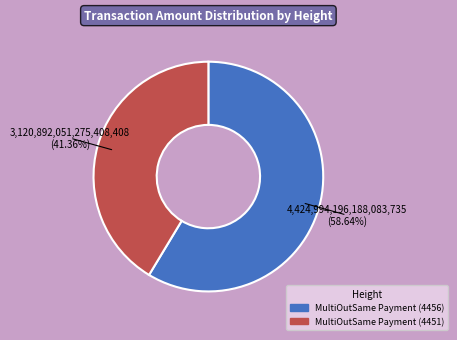

What is the total percentage of MultiOutSame Payment (4456) and MultiOutSame Payment (4451)?

100.0%